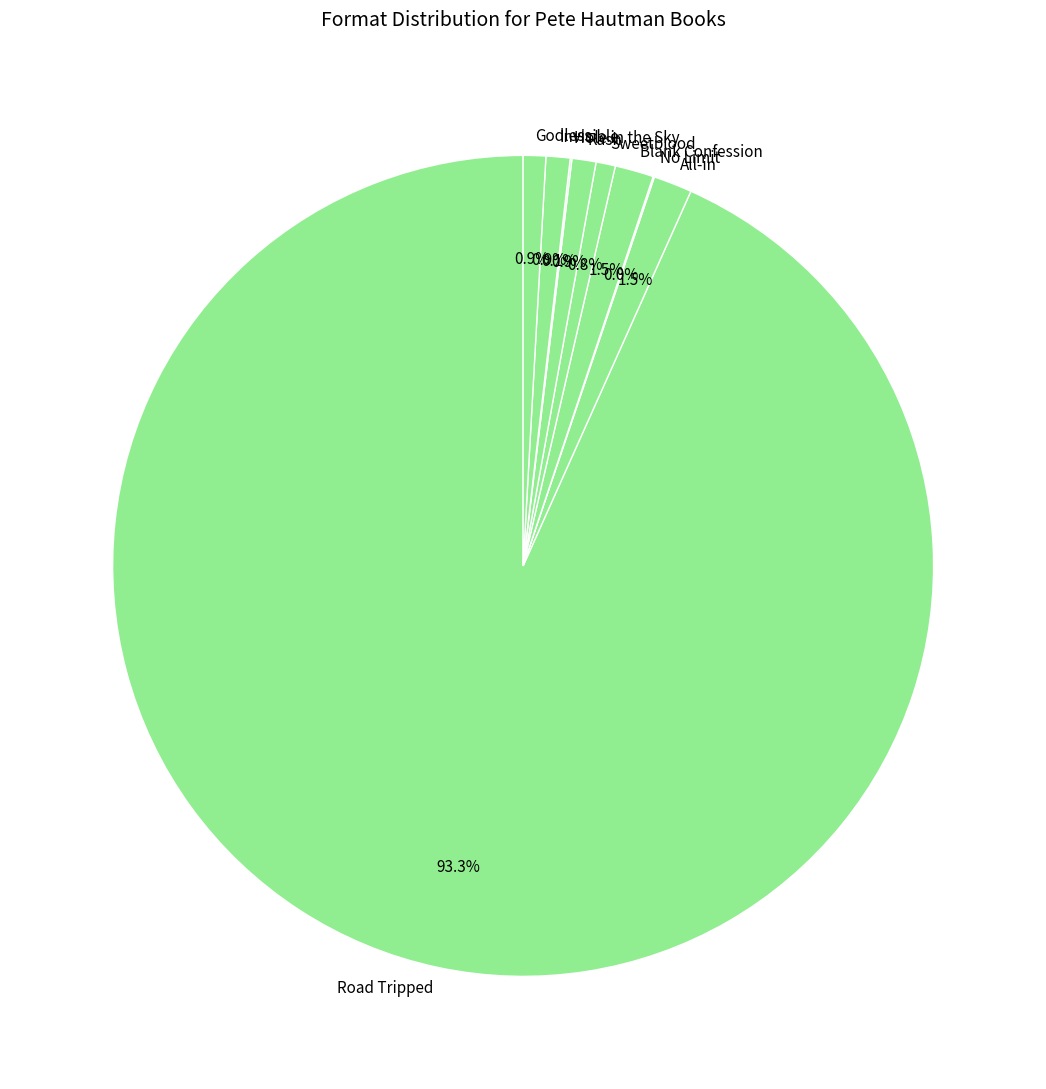

To the nearest percent, what percentage of the pie is Sweetblood?

1%